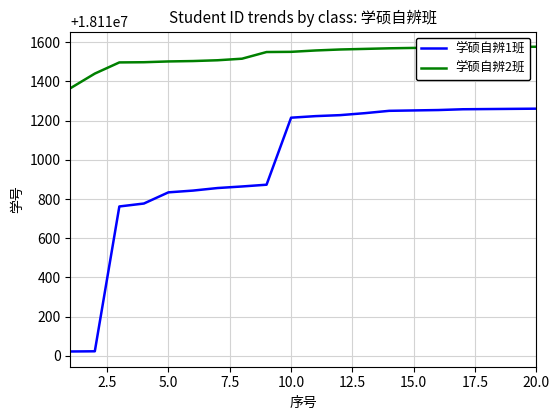

Which series has the widest spread of values?

学硕自辨1班